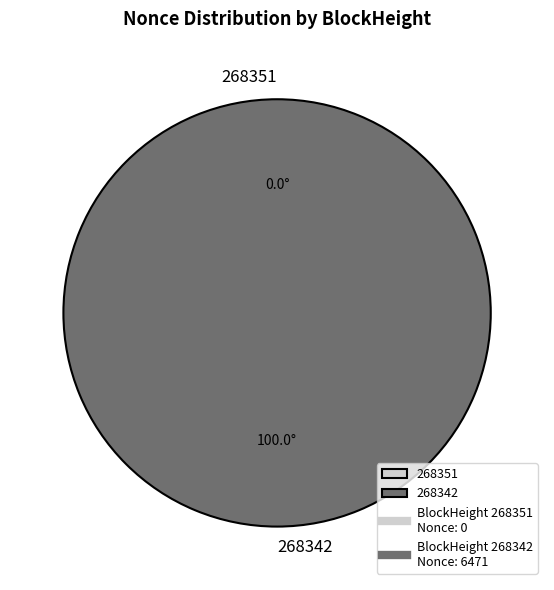

What is the change in value from 268351 to 268342?

+6471